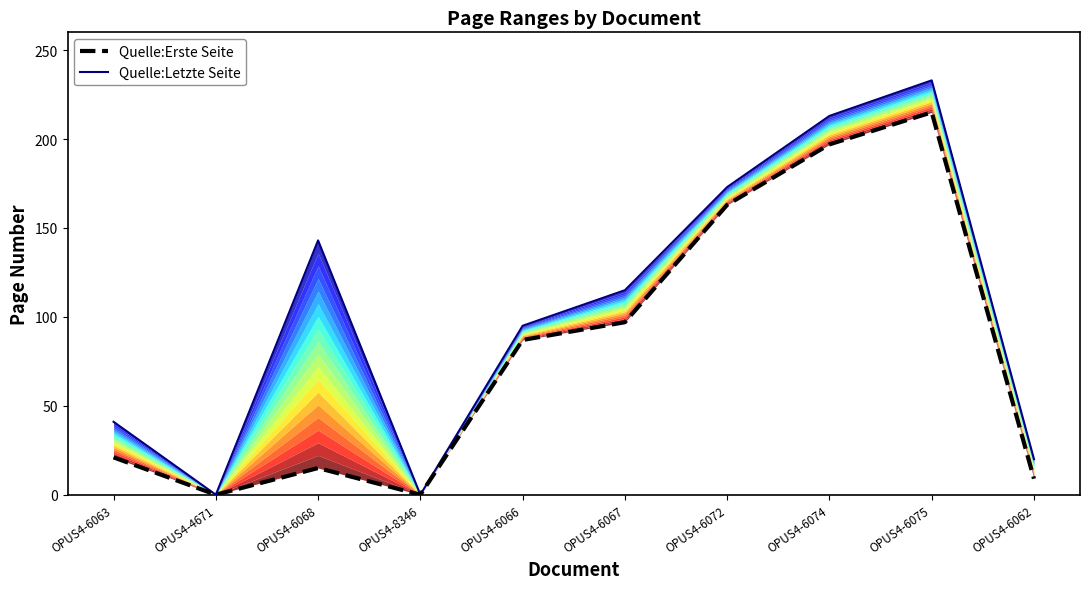

Where is the first local maximum for Quelle:Erste Seite?

OPUS4-6068